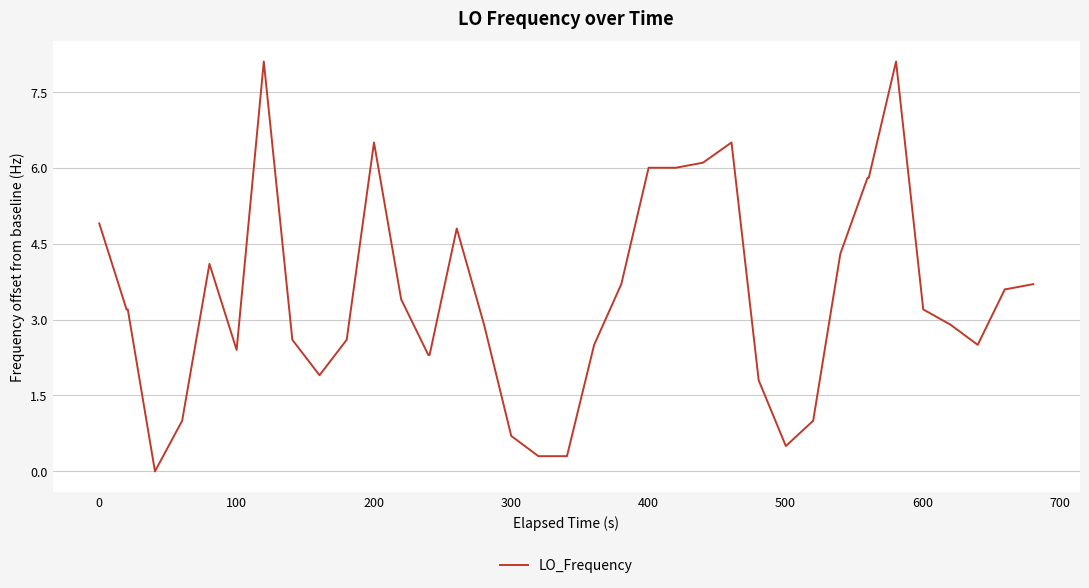

What is the difference between the maximum and minimum values?

8.1